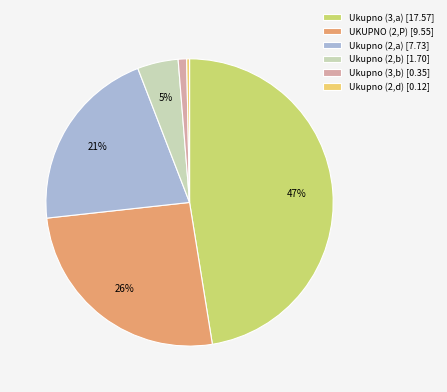

To the nearest percent, what portion does Ukupno (3,b) [0.35] represent?

1%